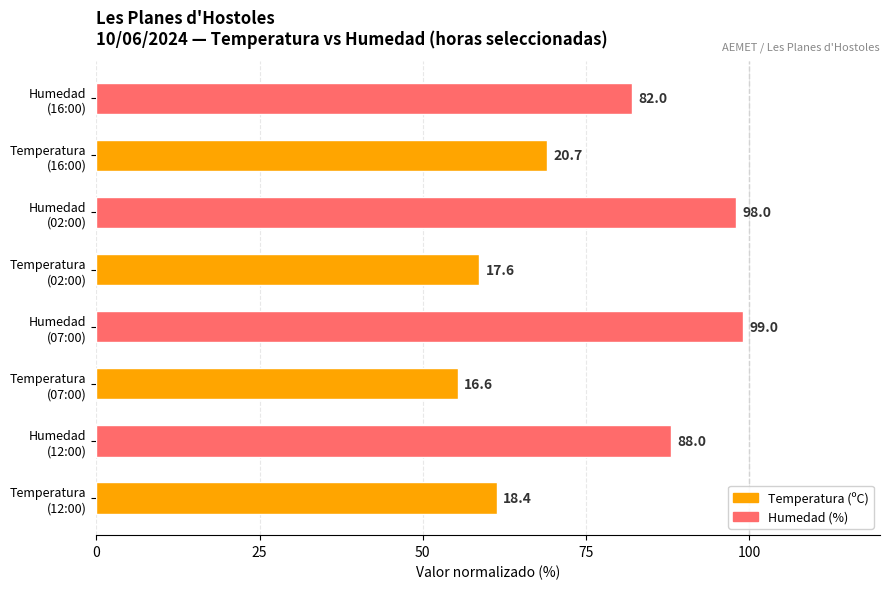

What is the sum of all values?

611.3